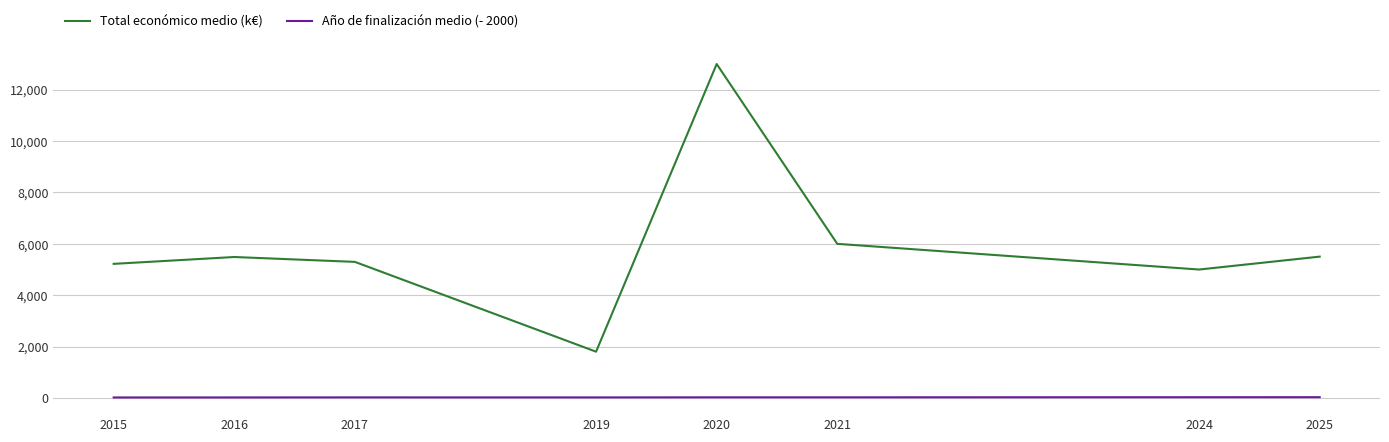

Where is Total económico medio (k€) nearest to the value 7398?

2021